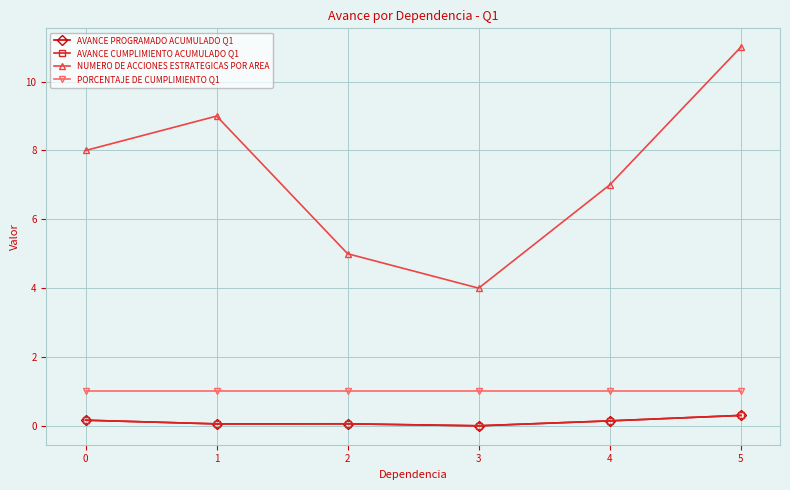

What is the highest value of the AVANCE PROGRAMADO ACUMULADO Q1 series?

0.3